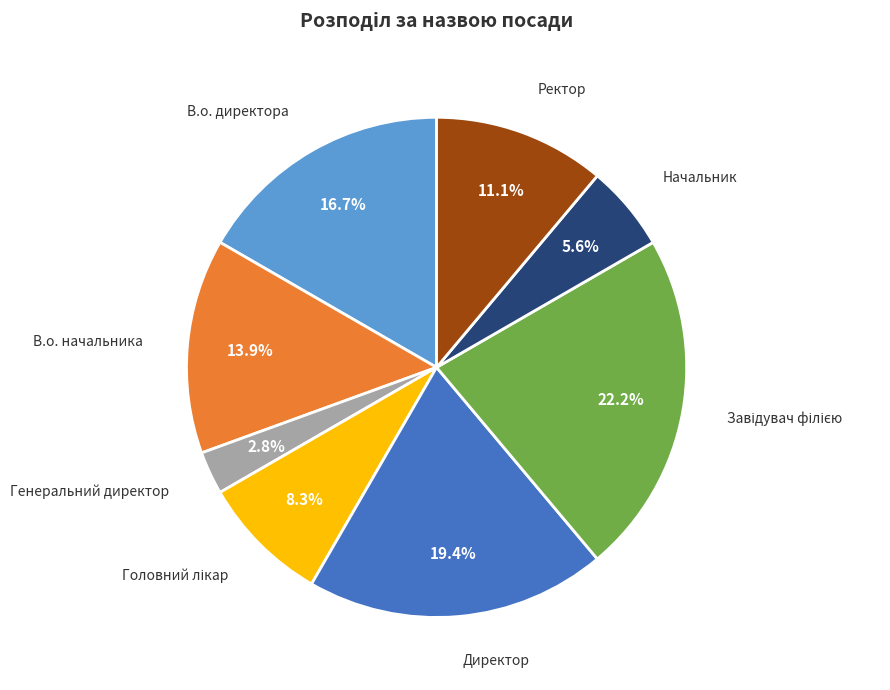

Is there any slice that represents more than half of the pie?

No